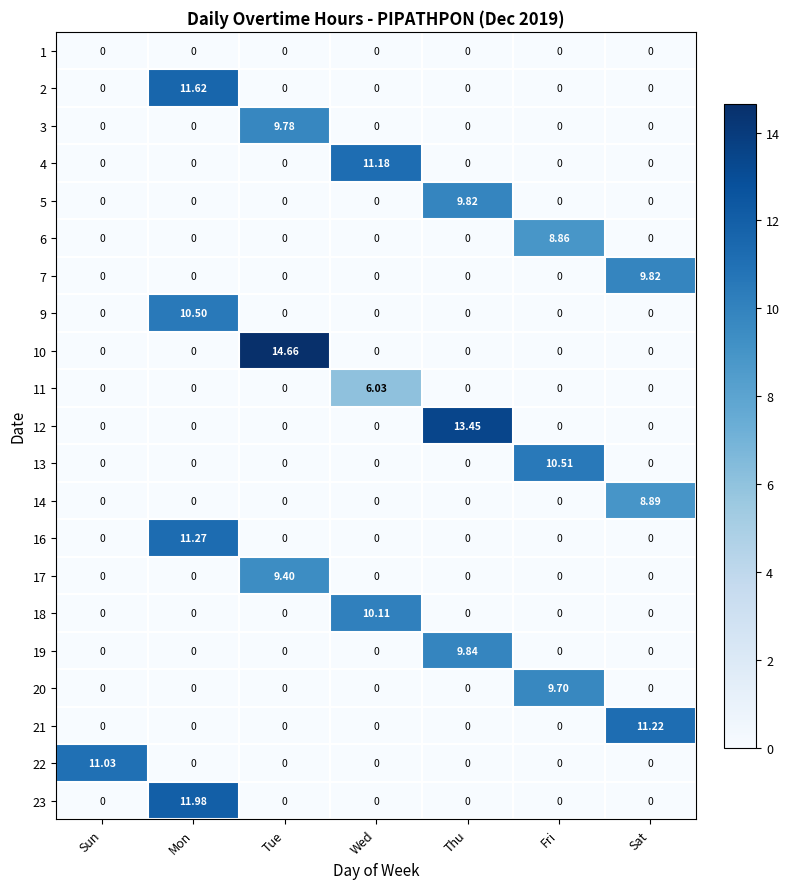

At which category is the sum across all series the highest?

Mon